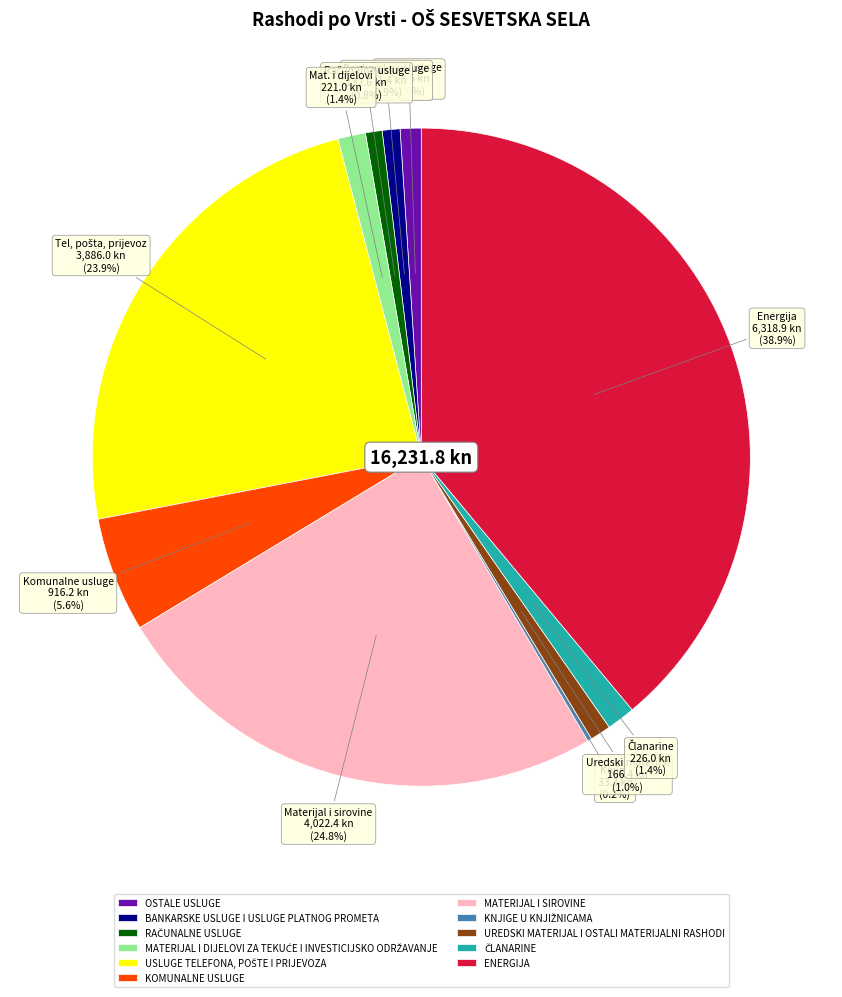

Approximately how many times larger is the value at OSTALE USLUGE compared to UREDSKI MATERIJAL I OSTALI MATERIJALNI RASHODI?

1.0